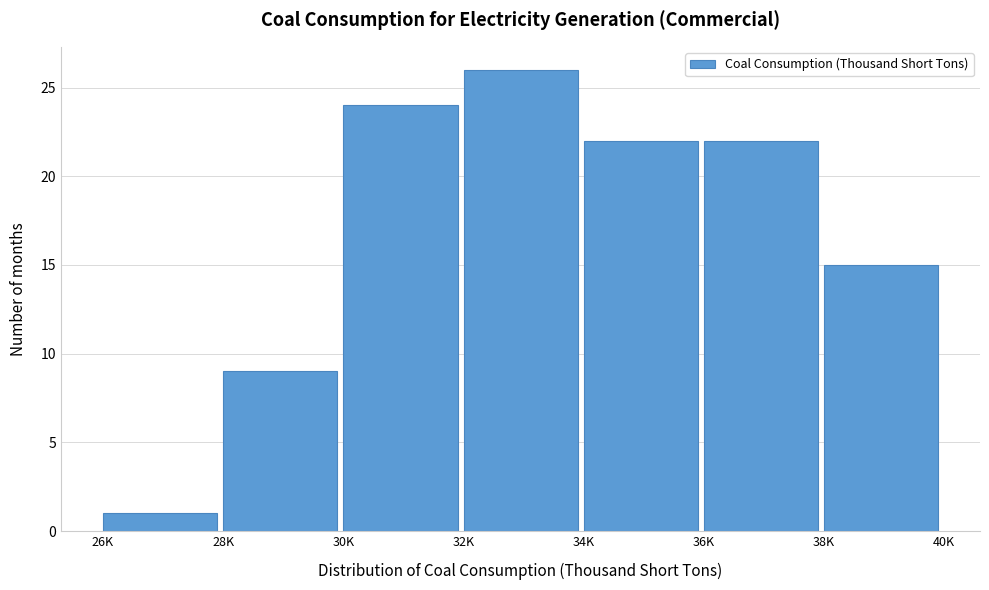

Reading right to left, extract all data points from this chart.

15	22	22	26	24	9	1